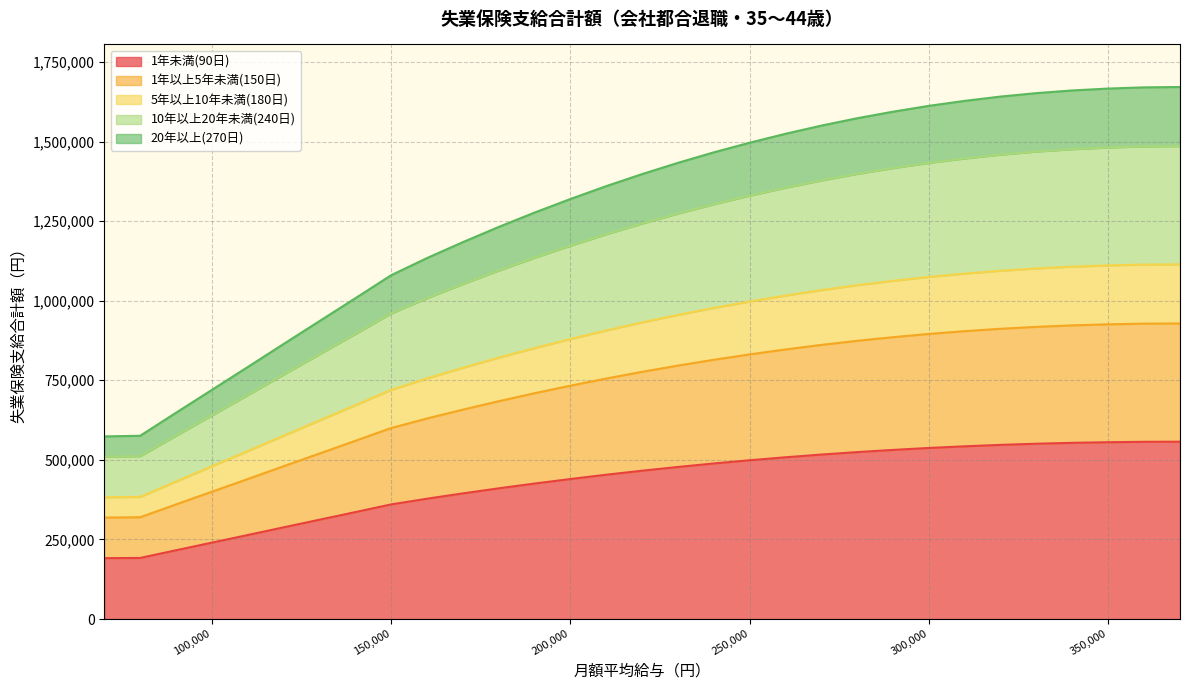

What is the spread (max minus min) of values at 240000?

977400